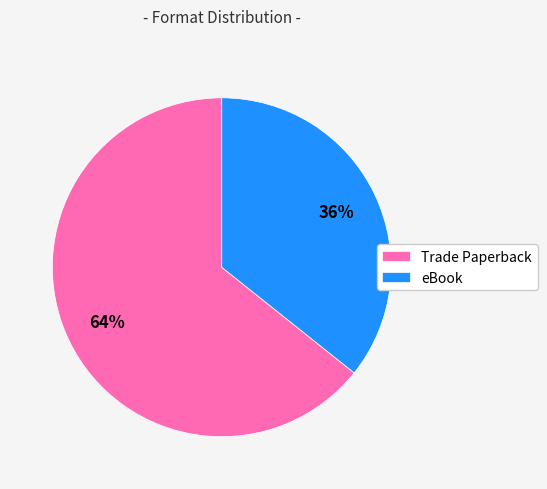

Is the sum of Trade Paperback and eBook greater than half?

Yes